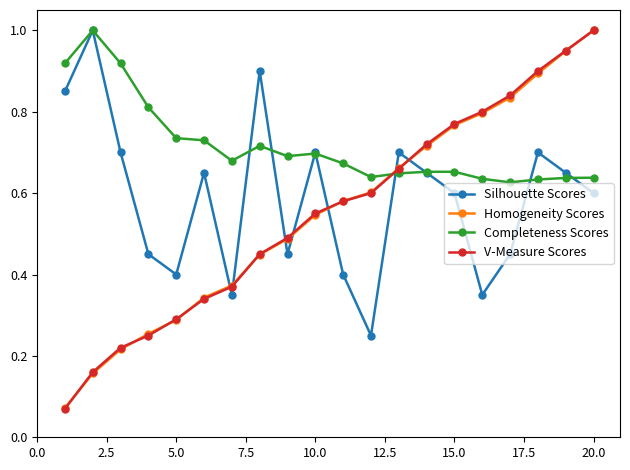

Which series has the largest range (max minus min)?

V-Measure Scores